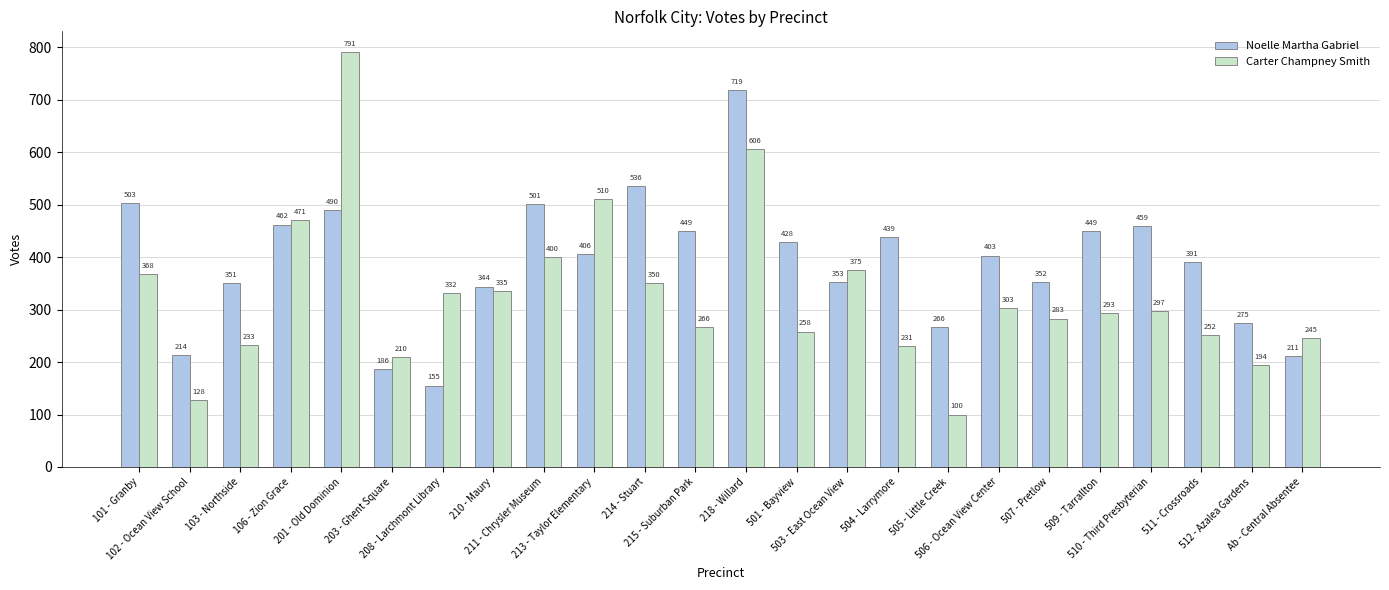

Count the number of categories in the chart.

24